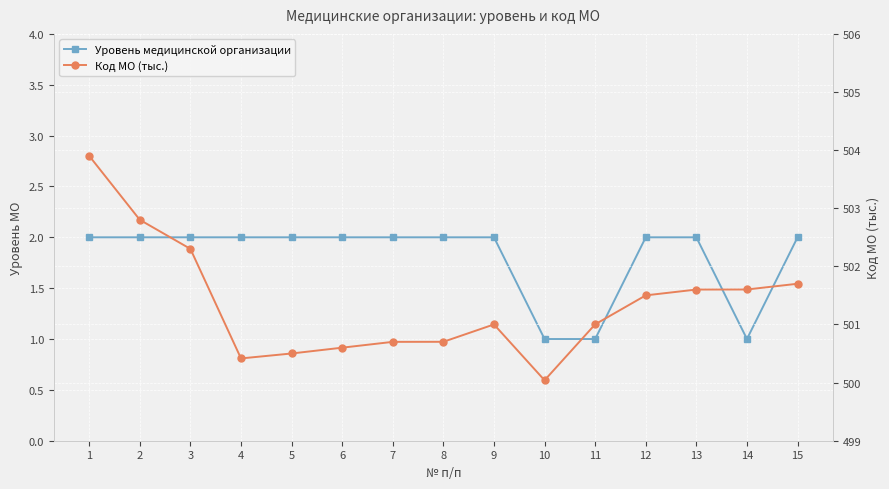

True or false: Уровень медицинской организации and Код МО (тыс.) intersect in this chart.

False